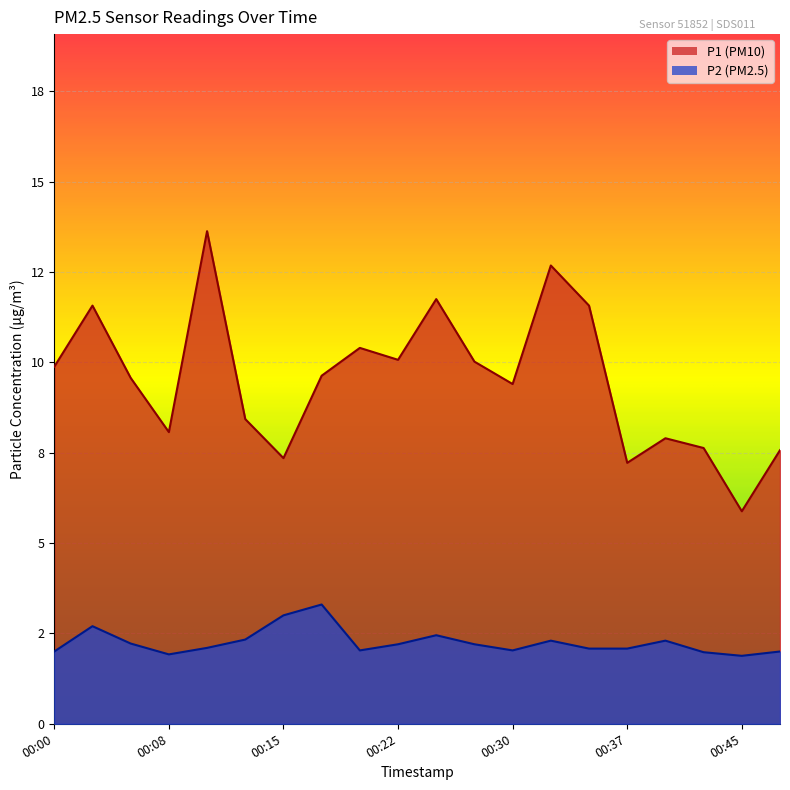

Reading left to right, extract all data points from this chart.

P1: 9.9	11.6	9.6	8.1	13.6	8.4	7.3	9.6	10.4	10.1	11.8	10.0	9.4	12.7	11.6	7.2	7.9	7.6	5.9	7.6
P2: 2.0	2.7	2.2	1.9	2.1	2.3	3.0	3.3	2.0	2.2	2.5	2.2	2.0	2.3	2.1	2.1	2.3	2.0	1.9	2.0